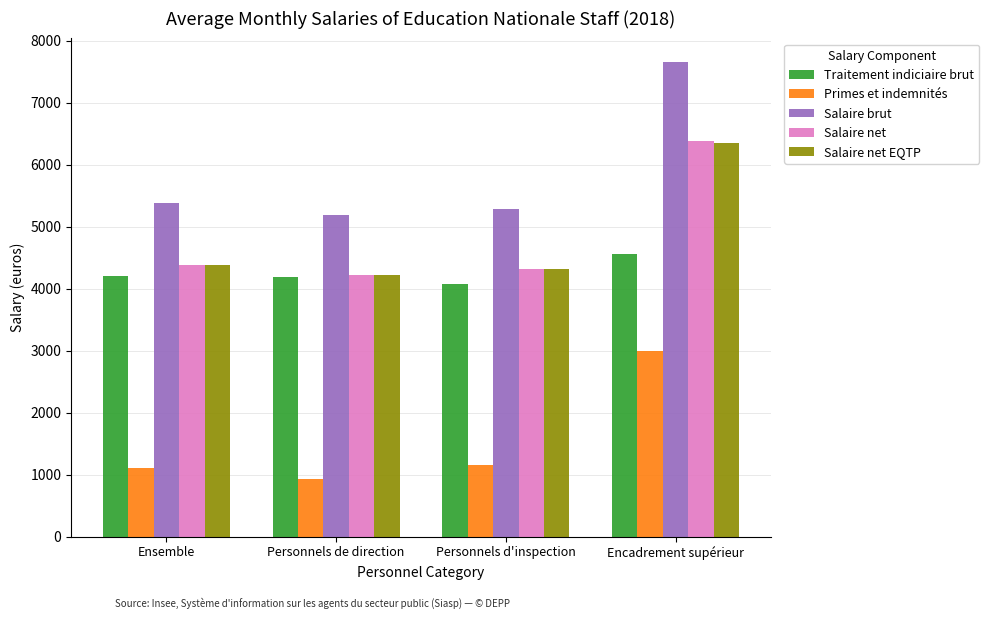

What is the sum of all Primes et indemnités values?

6173